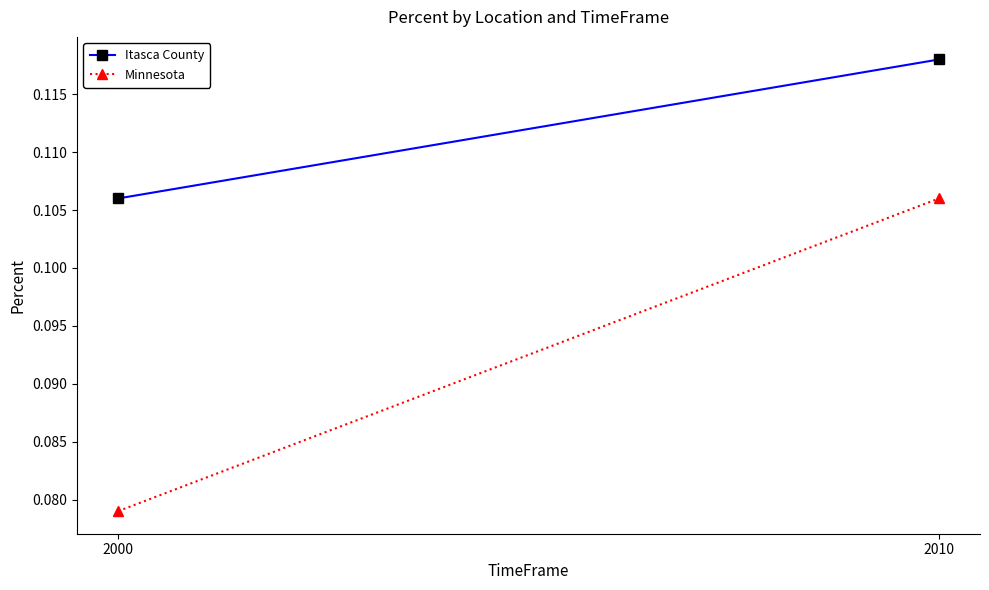

Where is Itasca County nearest to the value 0?

2000